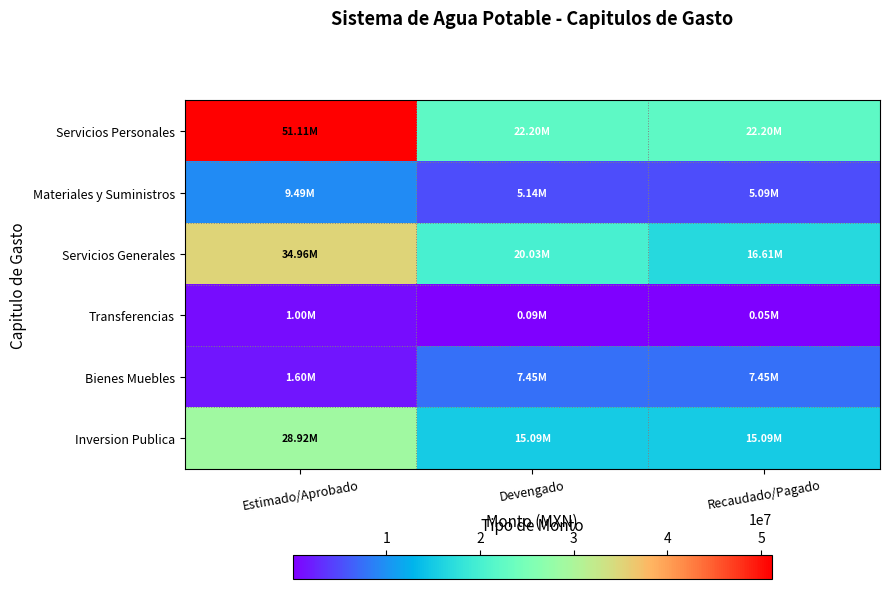

At which category does the chart reach its peak across all series?

Estimado/Aprobado